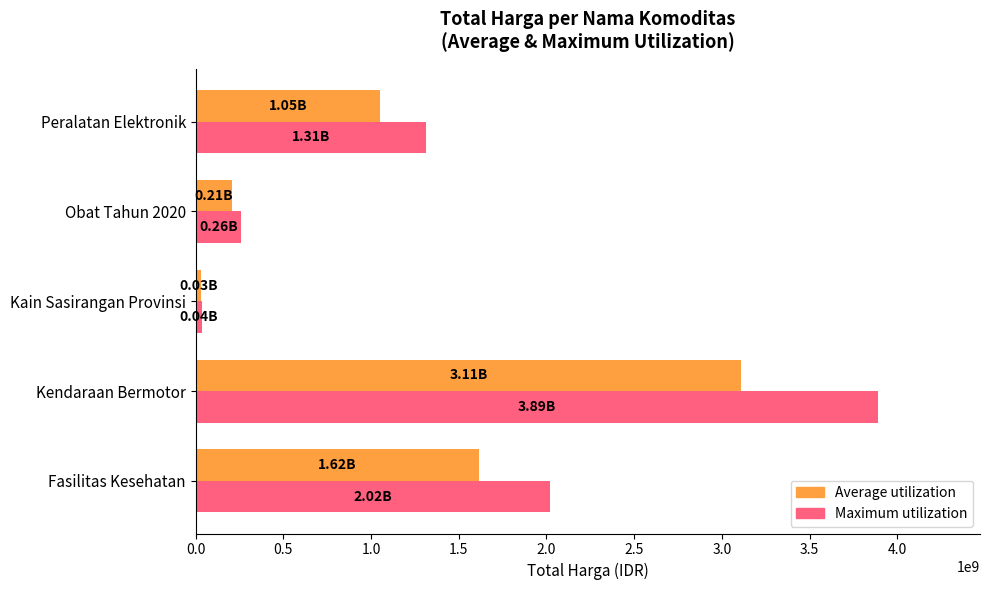

Which series changed the most between Fasilitas Kesehatan and Obat Tahun 2020?

Maximum utilization